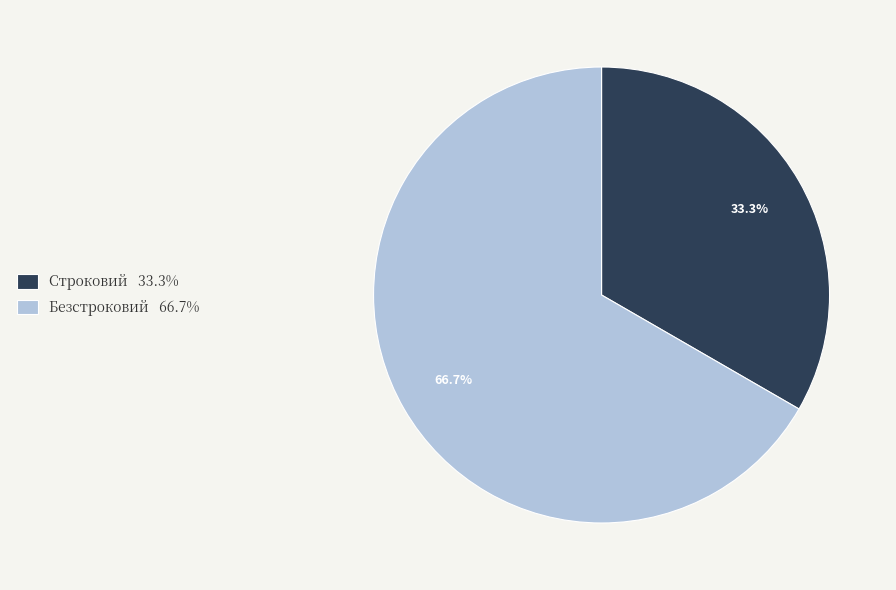

What is the smallest slice in the pie chart?

Строковий